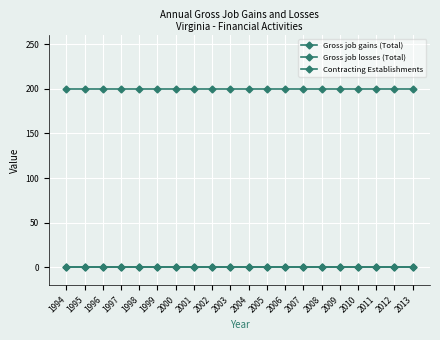

Which series has the largest range (max minus min)?

Gross job gains (Total)